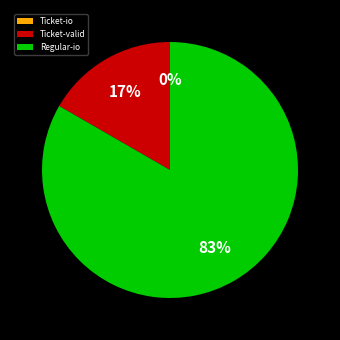

What is the largest slice in the pie chart?

Regular